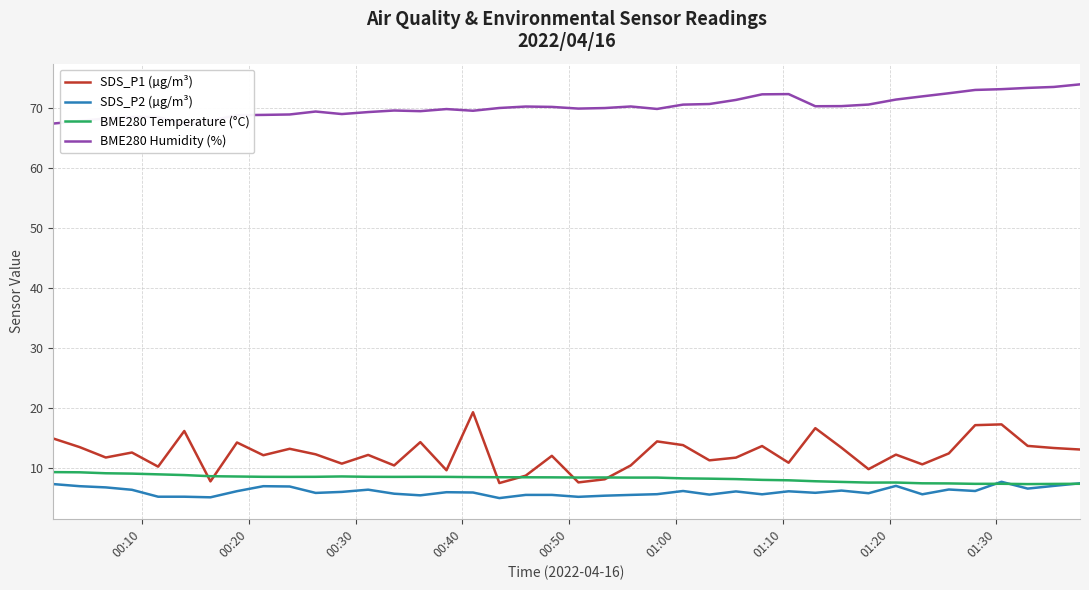

What are all the series names shown in the legend?

SDS_P1 (µg/m³), SDS_P2 (µg/m³), BME280 Temperature (°C), BME280 Humidity (%)